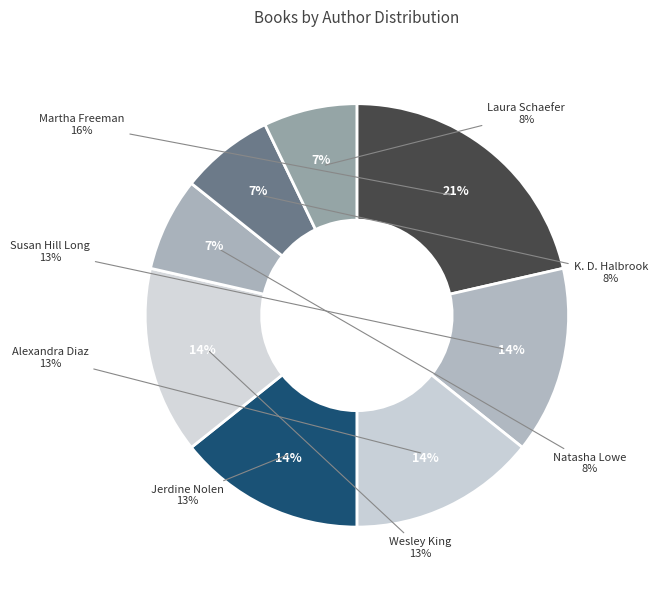

True or false: Wesley King accounts for 14% of the total.

True